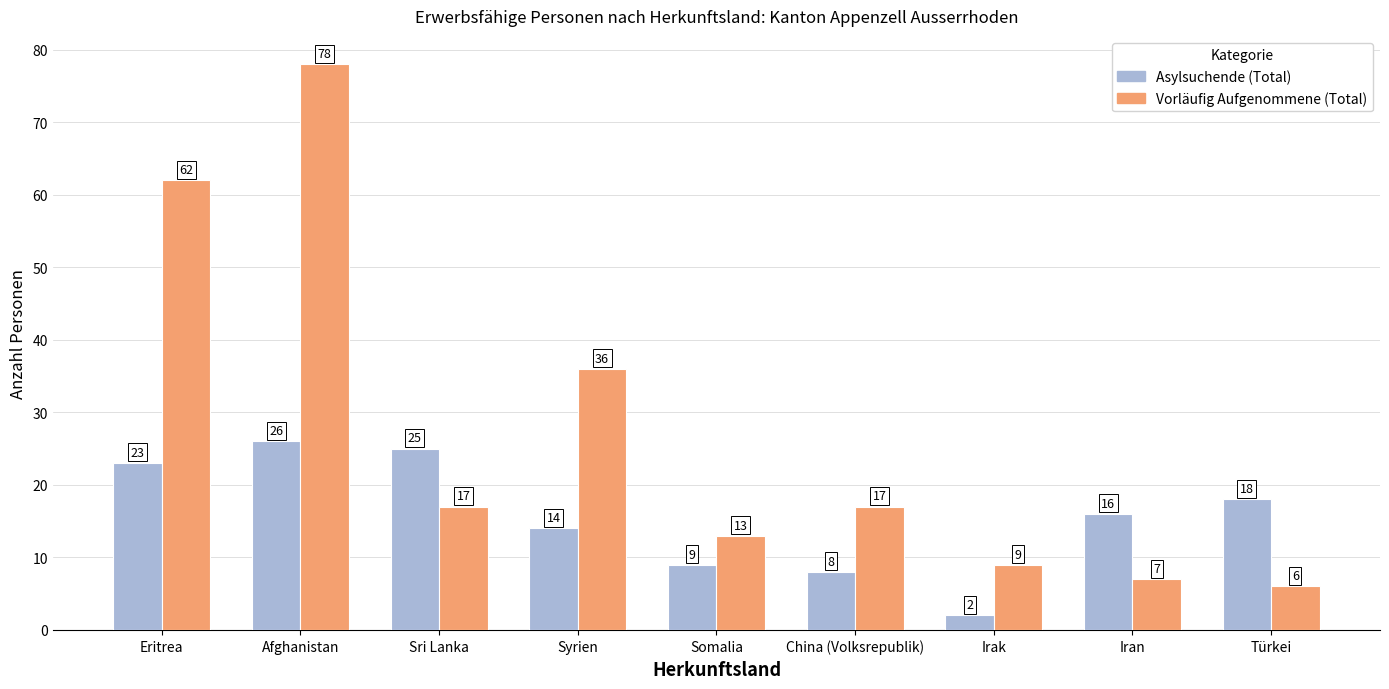

What is the spread (max minus min) of values at Iran?

9